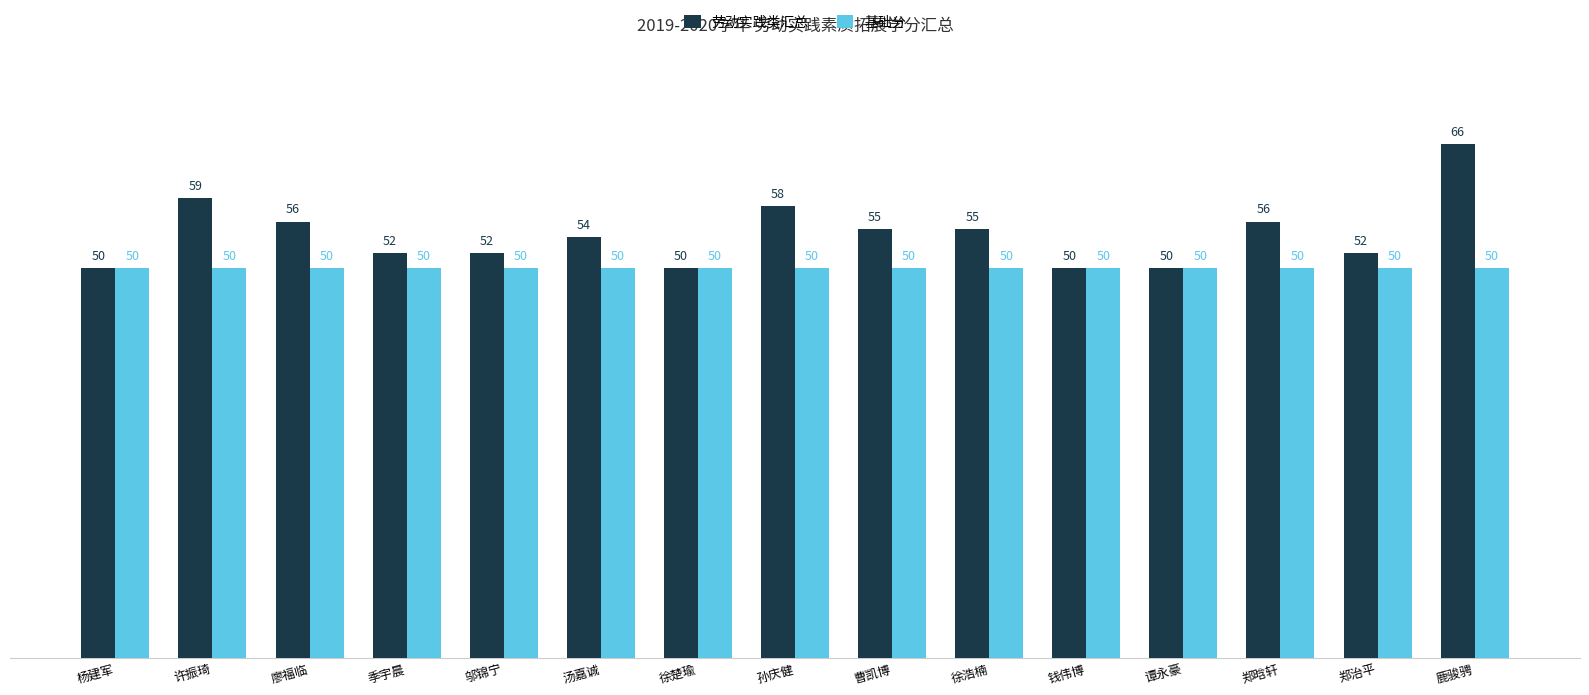

Rank the series at 鹿骏骋 from lowest to highest value.

基础分, 劳动实践类汇总